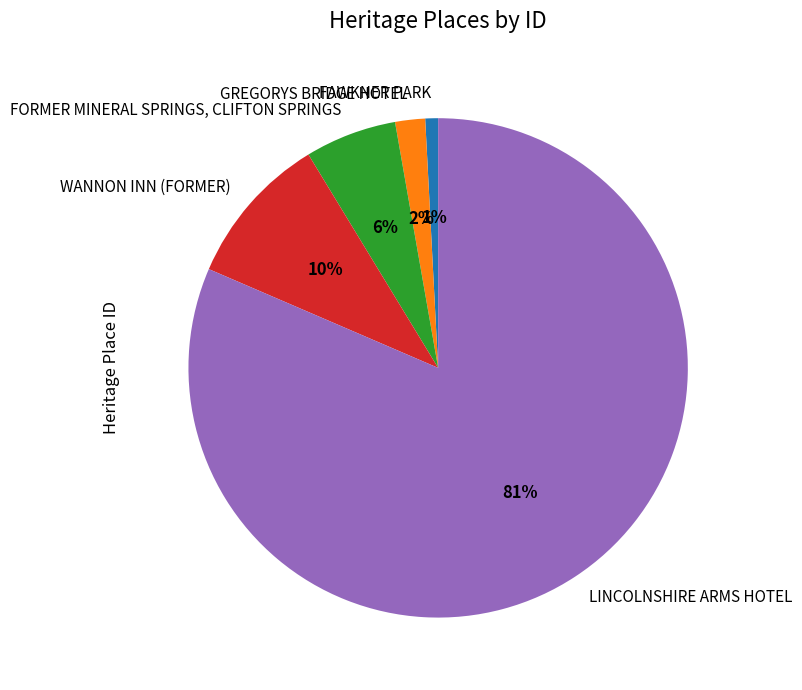

To the nearest percent, what percentage of the pie is GREGORYS BRIDGE HOTEL?

2%